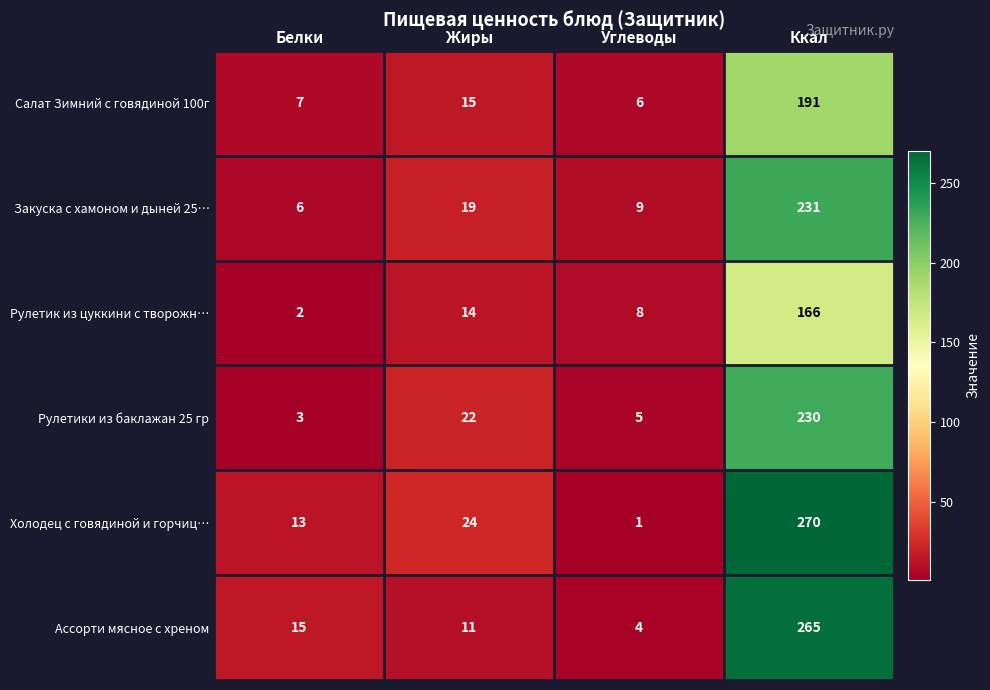

What is the difference between the Холодец с говядиной и горчиц… values at Белки and Углеводы?

12